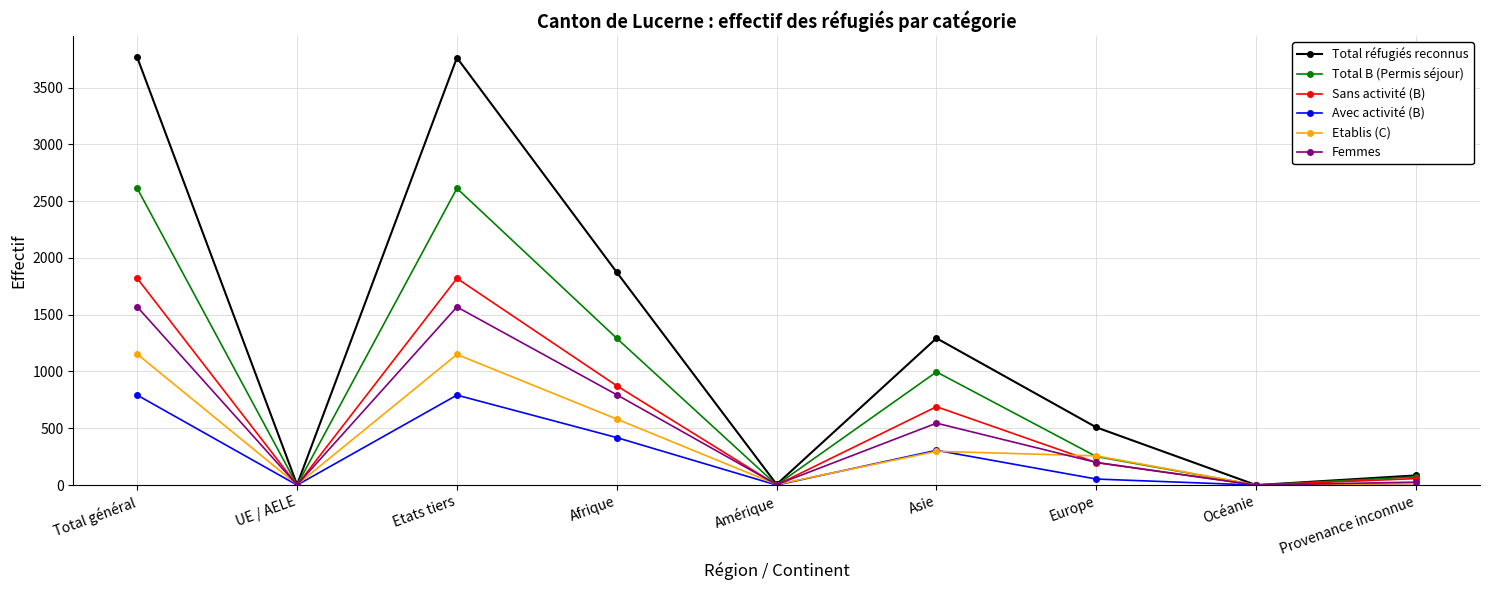

What is the total value across all series at Etats tiers?

11704